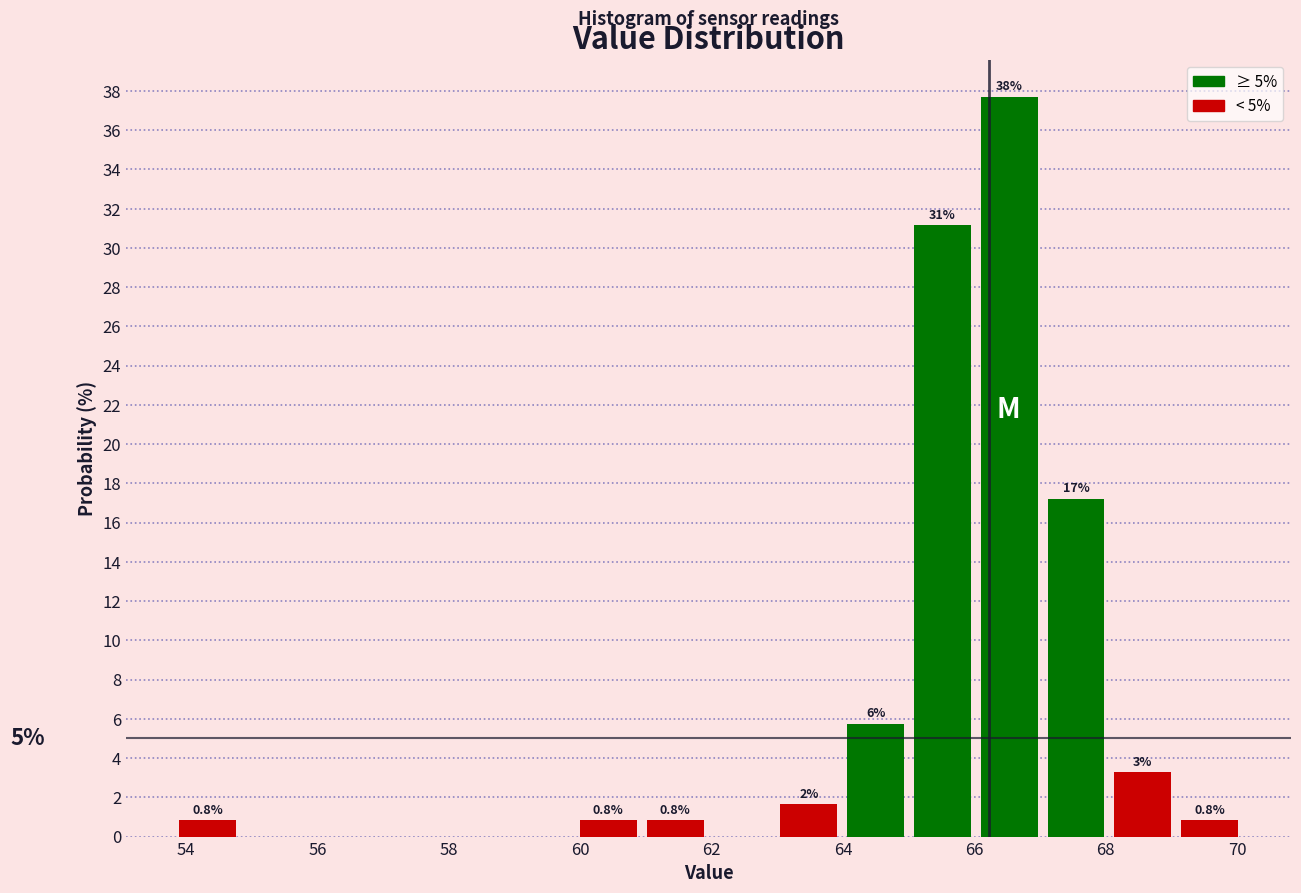

Over which range of the x-axis is the bar tallest?

66.0 to 67.0